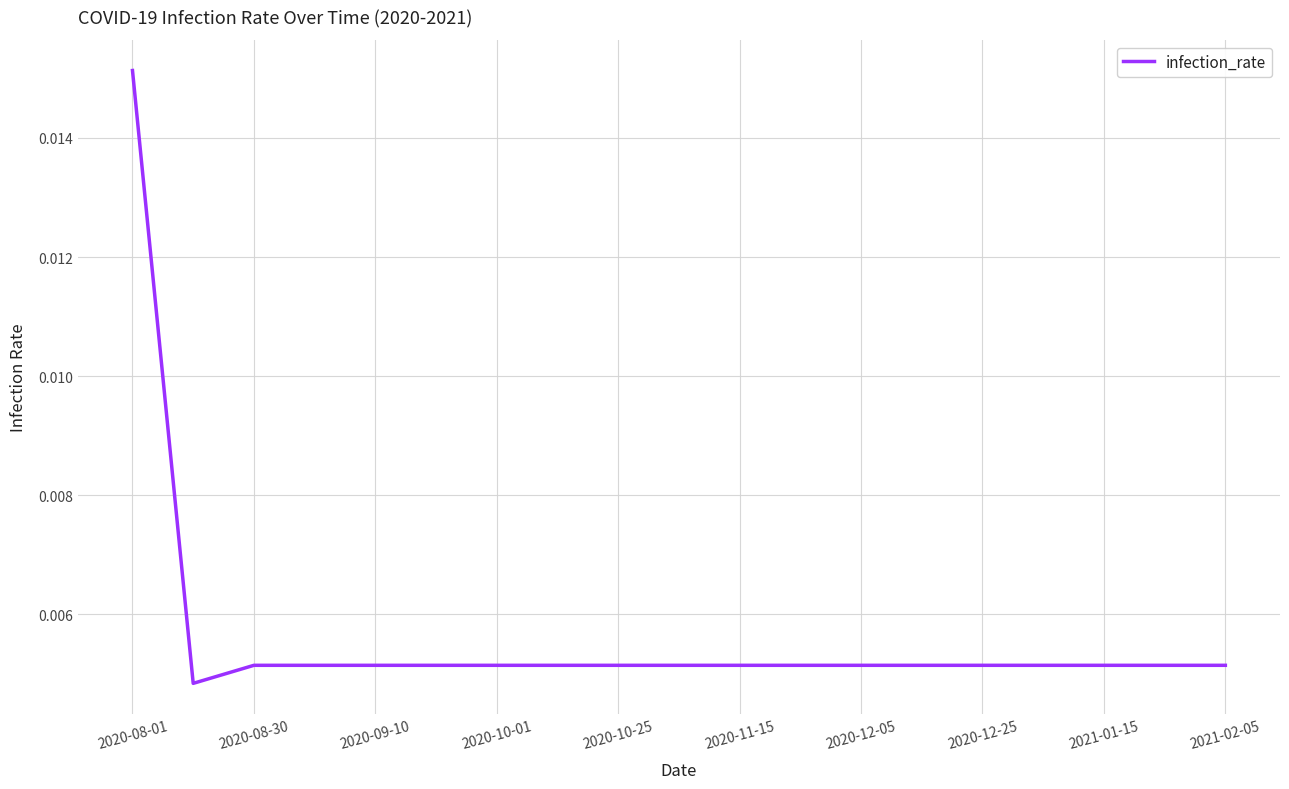

True or false: there are more than 2 points higher than both neighbors.

False